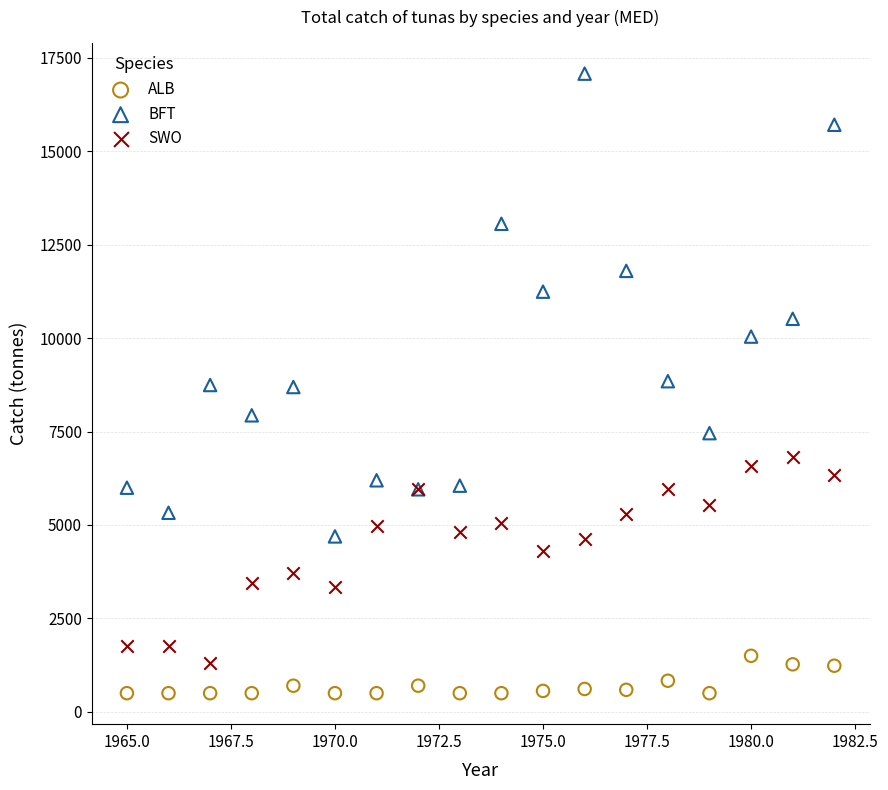

Which series contains the highest Y value?

BFT